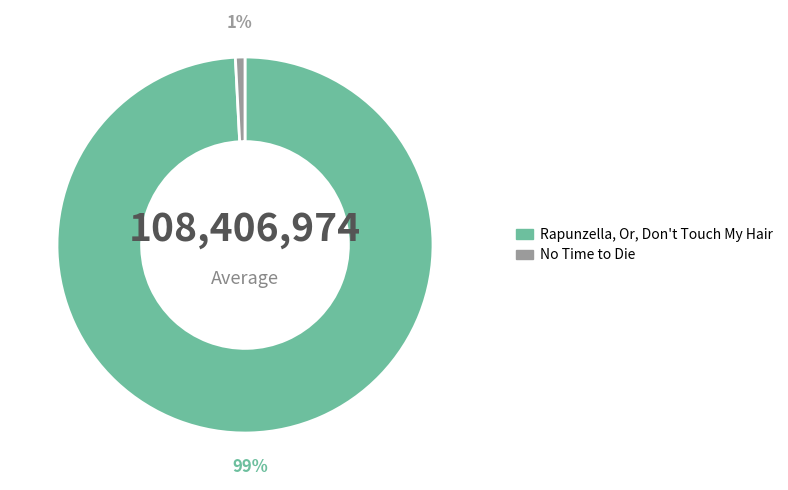

Count the number of slices in the pie.

2